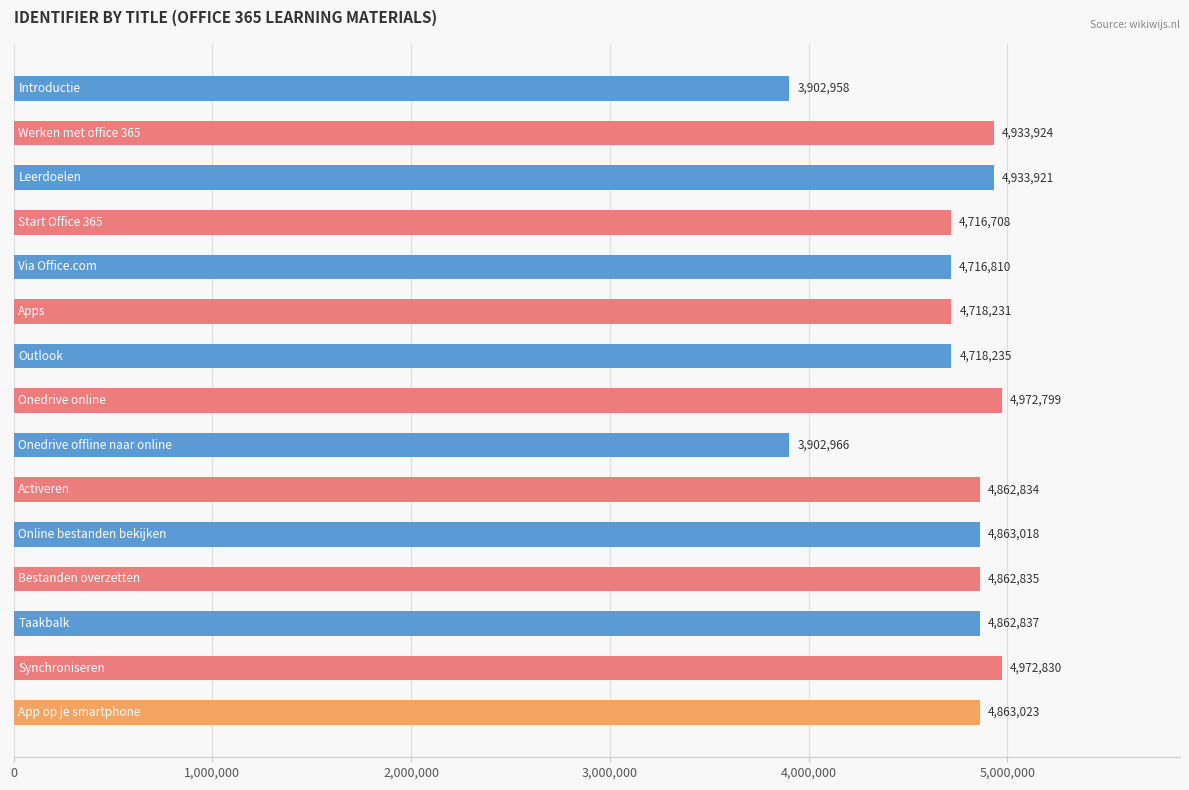

What is the value of the 3rd bar from the top?

4933921